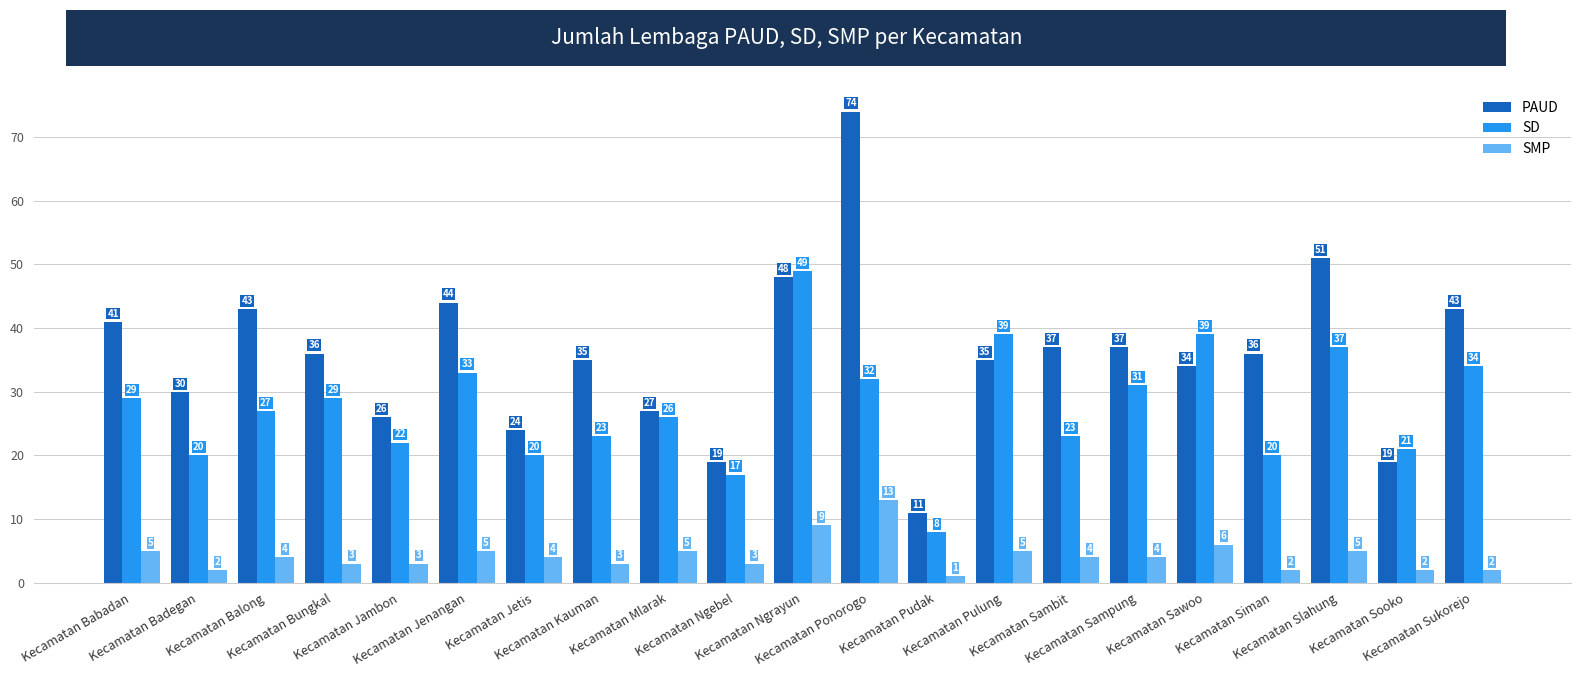

What is the sum of the SD values at Kecamatan Badegan and Kecamatan Pudak?

28